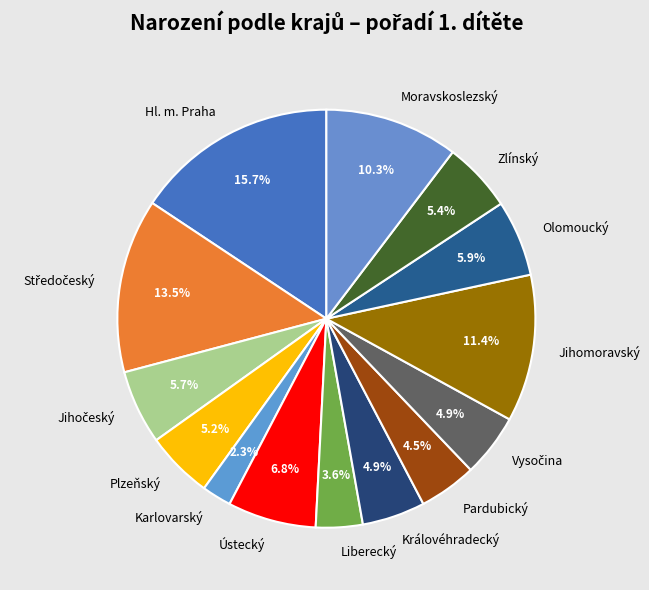

Which slice is the largest?

Hl. m. Praha